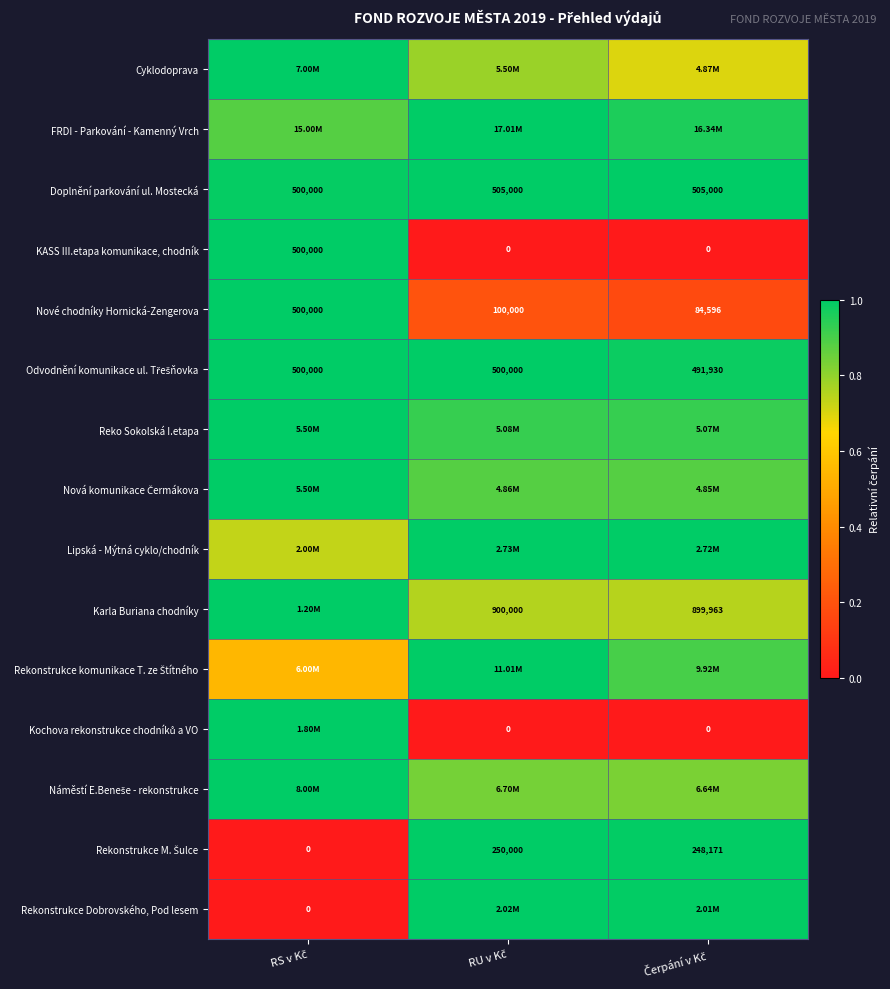

List the series in order of their peak value, highest first.

Cyklodoprava, FRDI - Parkování - Kamenný Vrch, Doplnění parkování ul. Mostecká, KASS III.etapa komunikace, chodník, Nové chodníky Hornická-Zengerova, Odvodnění komunikace ul. Třešňovka, Reko Sokolská I.etapa, Nová komunikace Čermákova, Lipská - Mýtná cyklo/chodník, Karla Buriana chodníky, Rekonstrukce komunikace T. ze Štítného, Kochova rekonstrukce chodníků a VO, Náměstí E.Beneše - rekonstrukce, Rekonstrukce M. Šulce, Rekonstrukce Dobrovského, Pod lesem